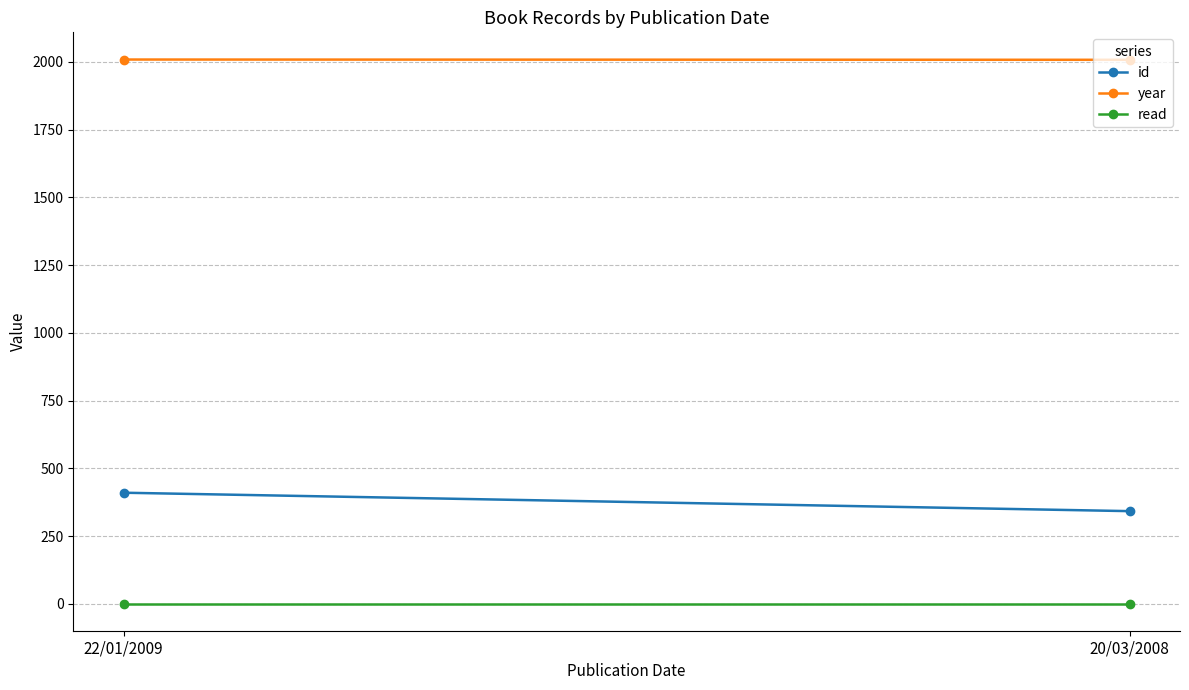

Is it true that year equals 2009 at 22/01/2009?

True